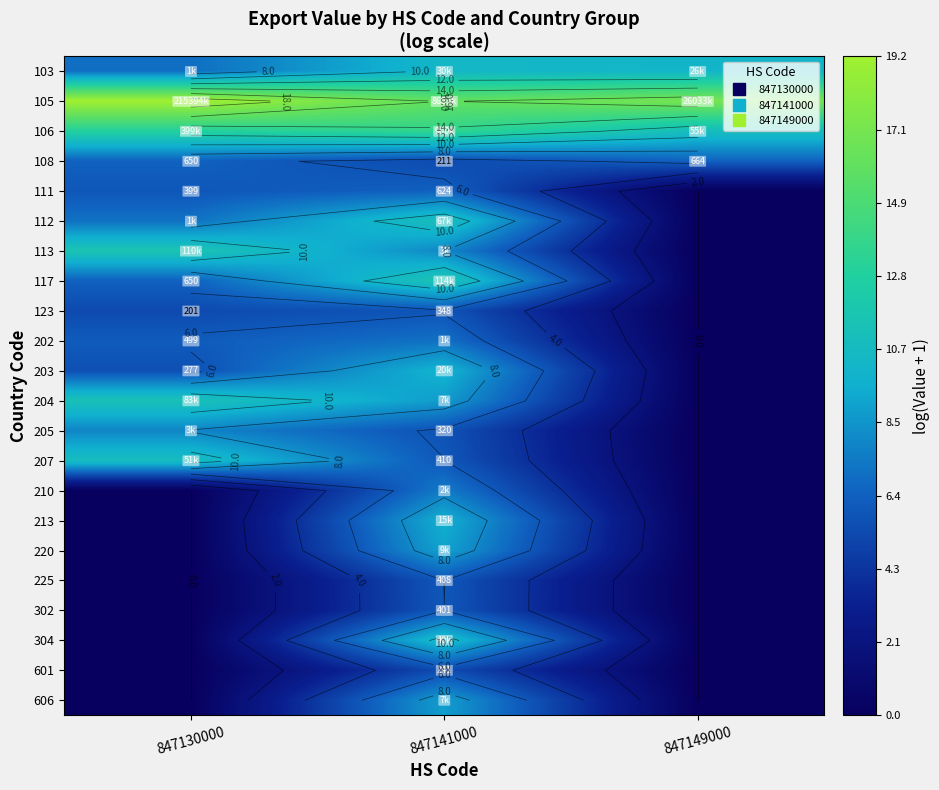

Rank the series by their maximum value, from highest to lowest.

105, 106, 117, 113, 204, 112, 207, 304, 103, 203, 213, 220, 606, 205, 210, 202, 108, 111, 225, 302, 123, 601